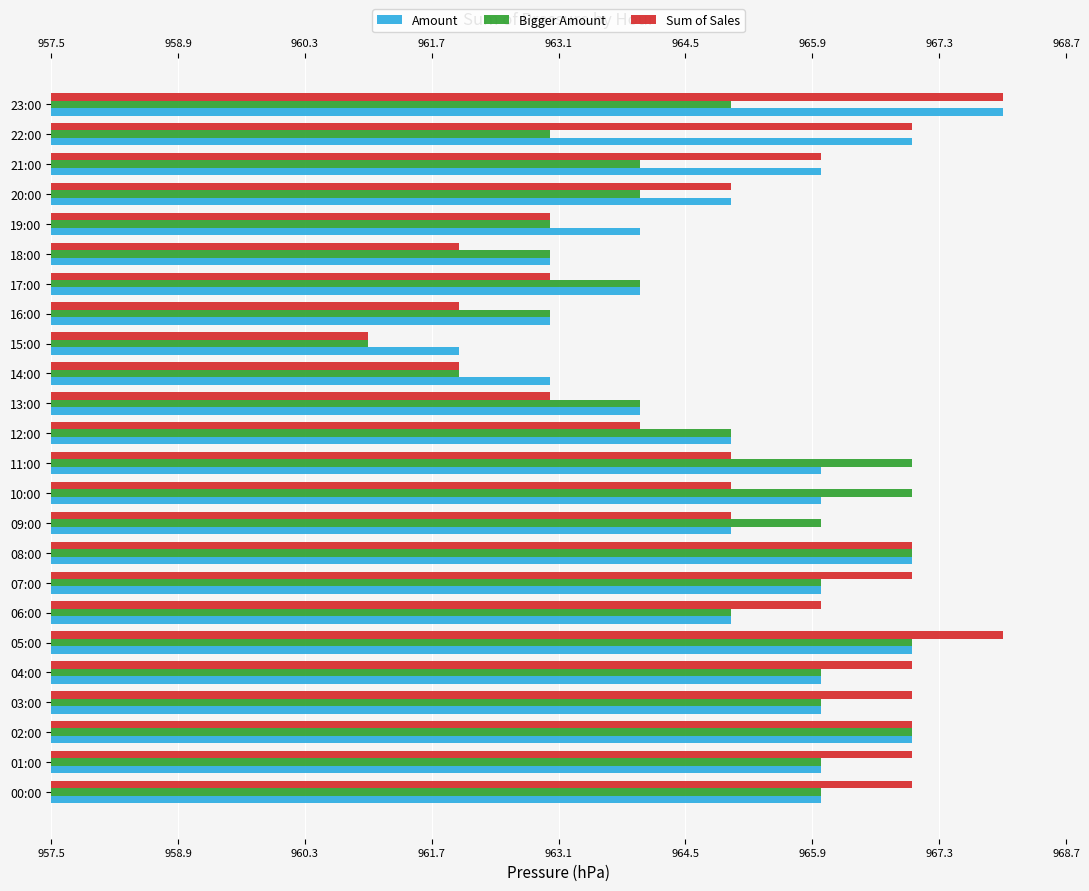

The value of Bigger Amount at 06:00 is 965. True or false?

True